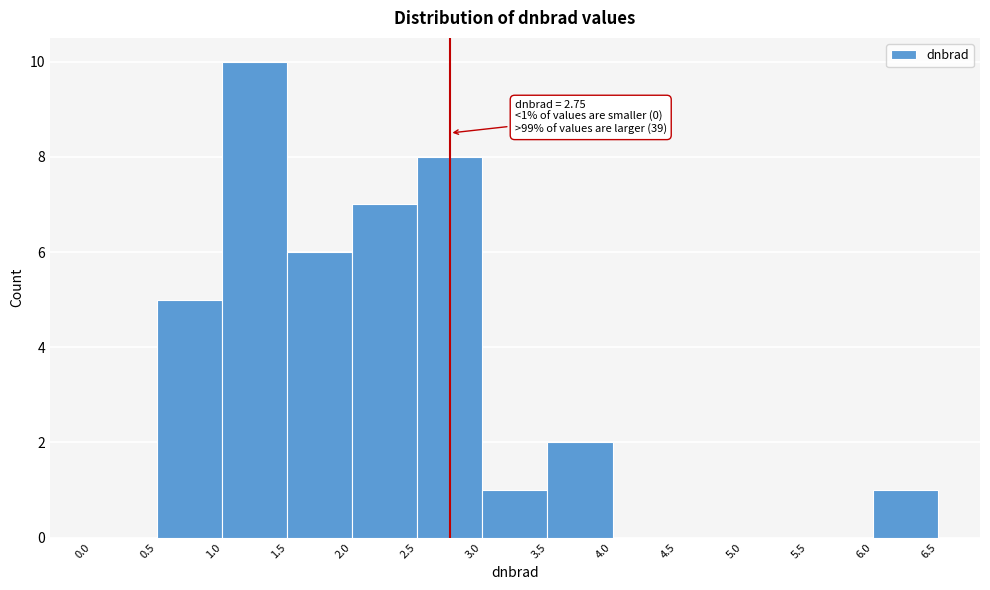

Which range on the x-axis has the tallest bar?

1.0 to 1.5